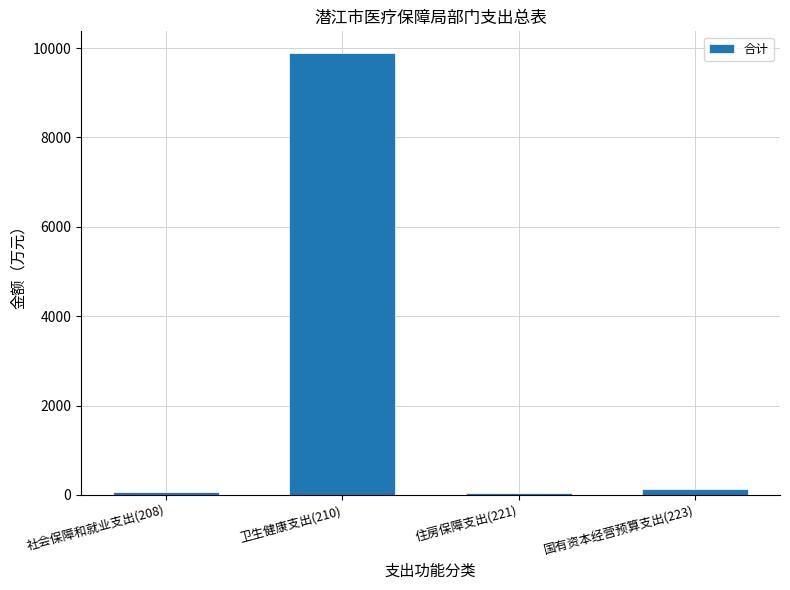

What is the maximum value shown in the chart?

9880.9